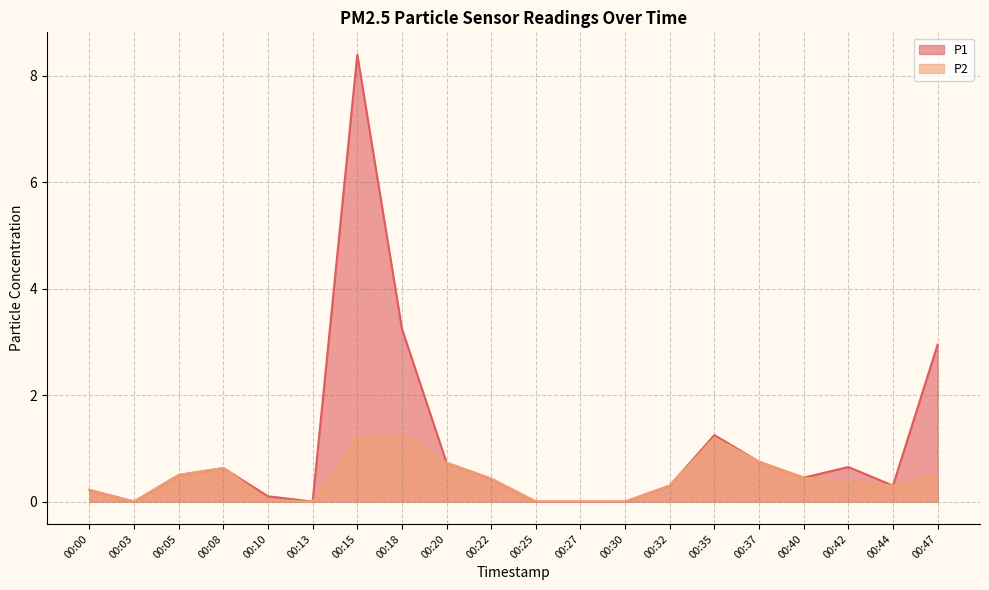

True or false: P2 and P1 cross at least once.

False